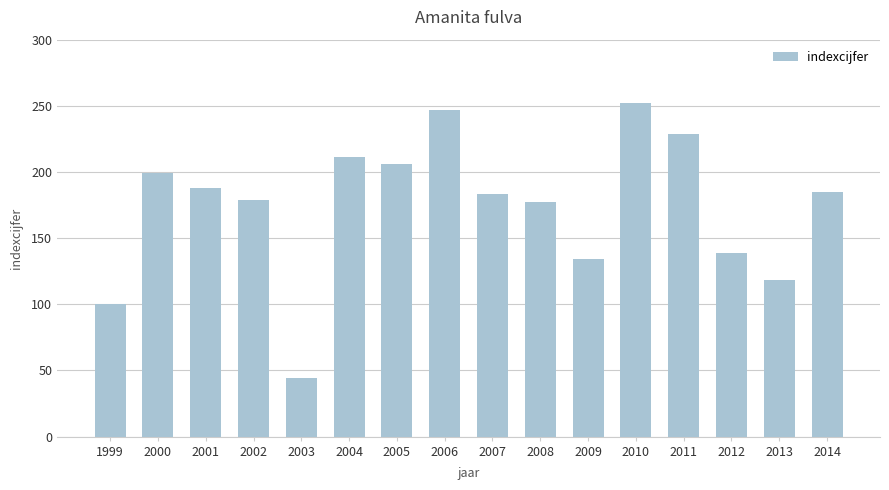

What is the value of the 13th bar from the left?

229